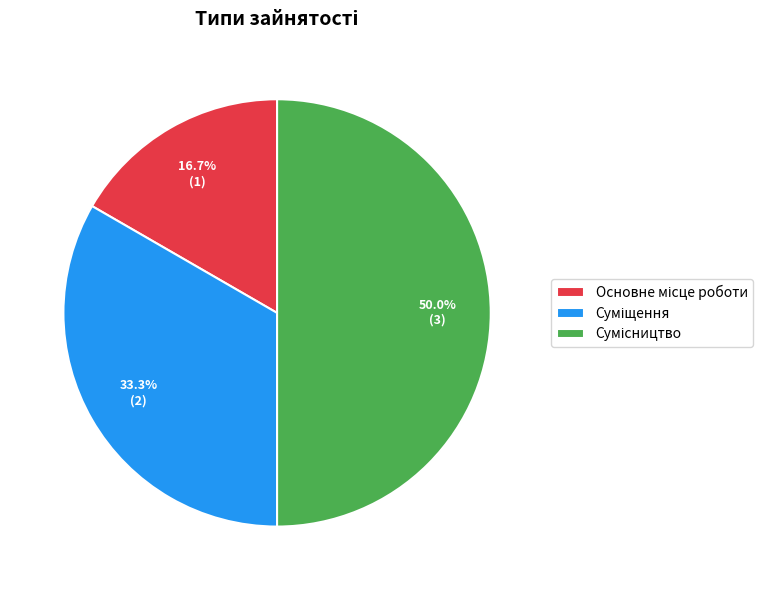

How many slices are in this pie chart?

3